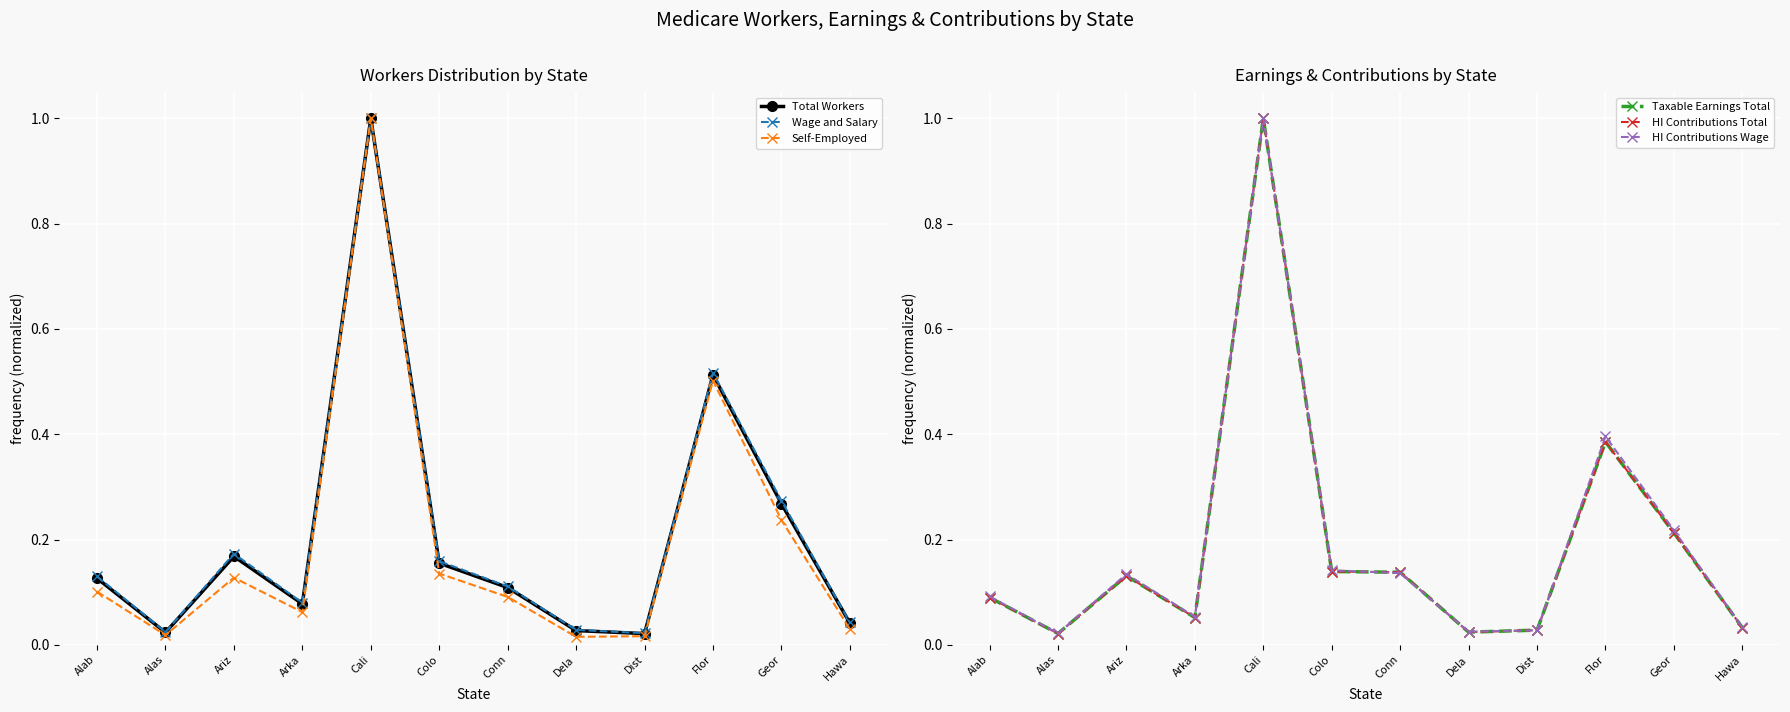

Reading left to right, list all the values displayed in this chart.

Total Workers: 0.1	0.0	0.2	0.1	1.0	0.2	0.1	0.0	0.0	0.5	0.3	0.0
Wage and Salary: 0.1	0.0	0.2	0.1	1.0	0.2	0.1	0.0	0.0	0.5	0.3	0.0
Self-Employed: 0.1	0.0	0.1	0.1	1.0	0.1	0.1	0.0	0.0	0.5	0.2	0.0
Taxable Earnings Total: 0.1	0.0	0.1	0.1	1.0	0.1	0.1	0.0	0.0	0.4	0.2	0.0
HI Contributions Total: 0.1	0.0	0.1	0.1	1.0	0.1	0.1	0.0	0.0	0.4	0.2	0.0
HI Contributions Wage: 0.1	0.0	0.1	0.1	1.0	0.1	0.1	0.0	0.0	0.4	0.2	0.0